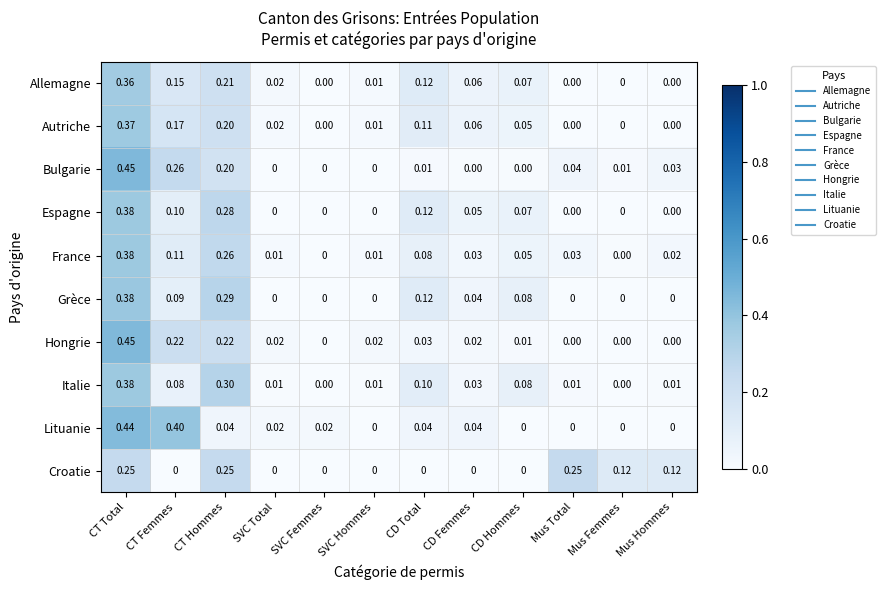

Which series has the largest total across all categories?

Italie